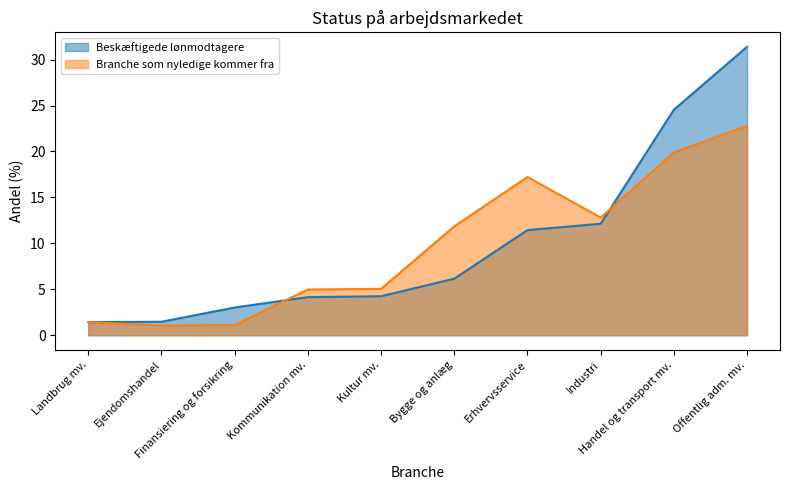

Does the chart have visible grid lines?

No